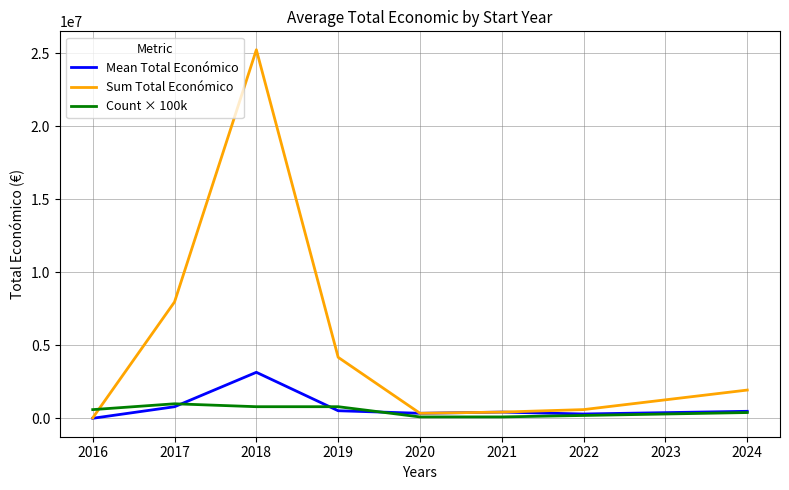

Which series has the largest total across all categories?

Sum Total Económico